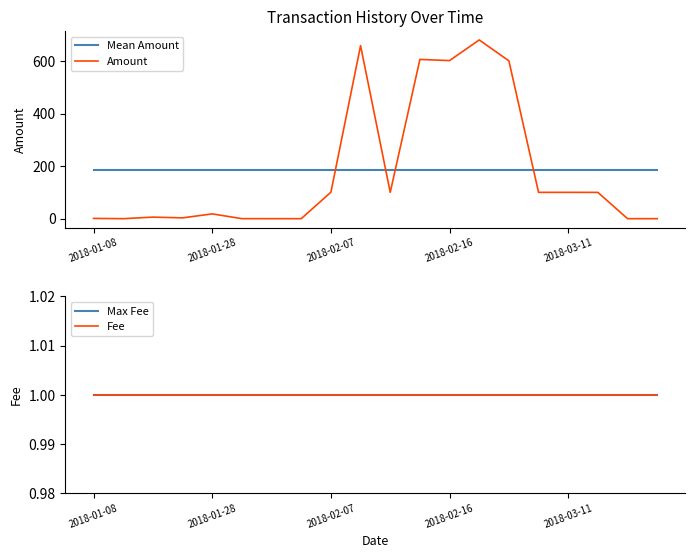

Is this an area chart (filled region under the line)?

No